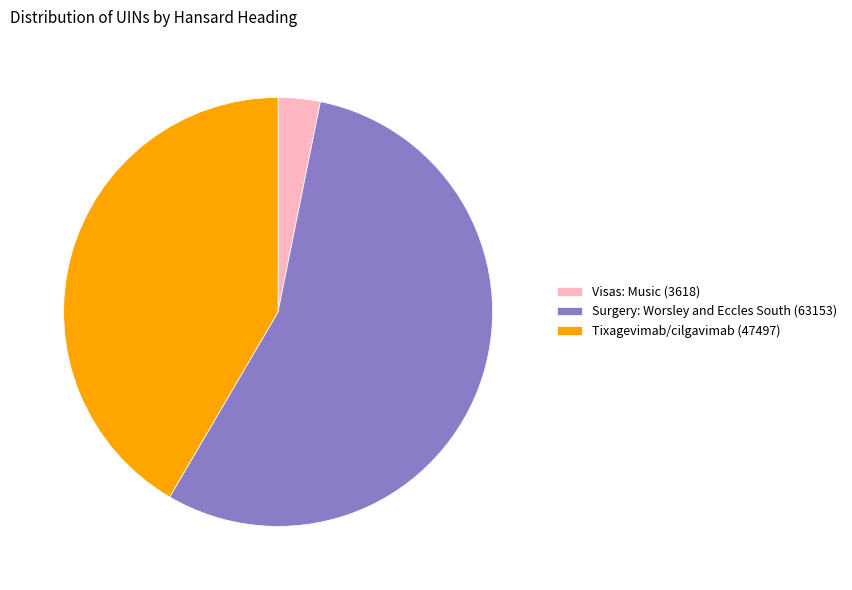

Which slice is the smallest?

Visas: Music (3618)